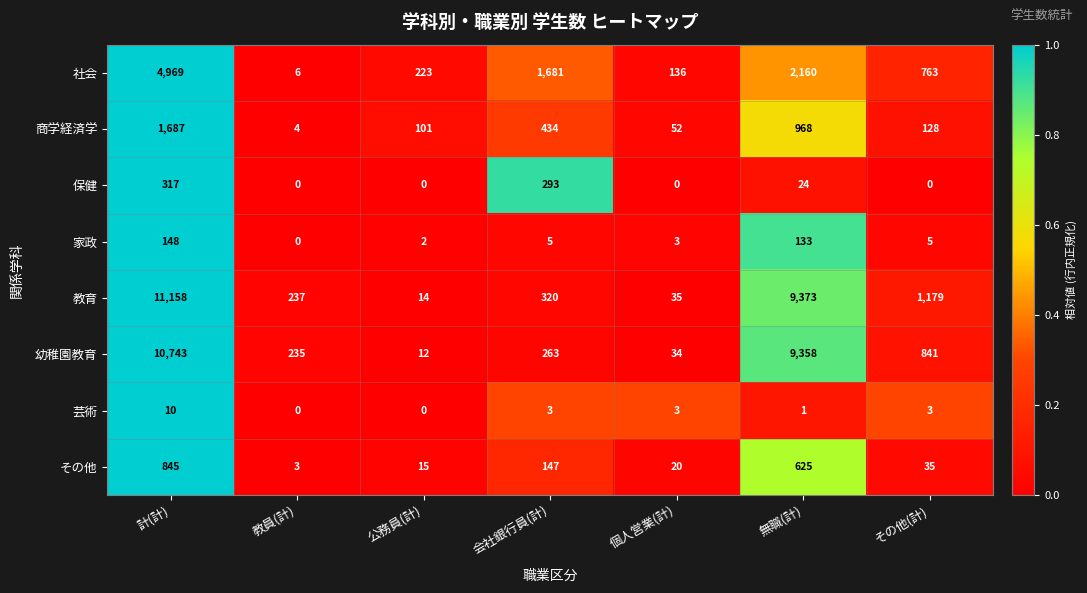

What is the sum of the 商学経済学 values at 会社銀行員(計) and 公務員(計)?

535